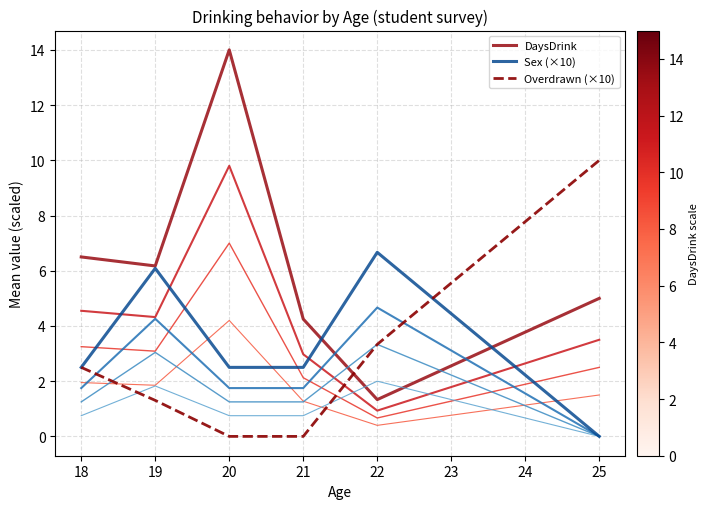

Is the value of Overdrawn (×10) at 25 greater than the value of DaysDrink at 18?

Yes